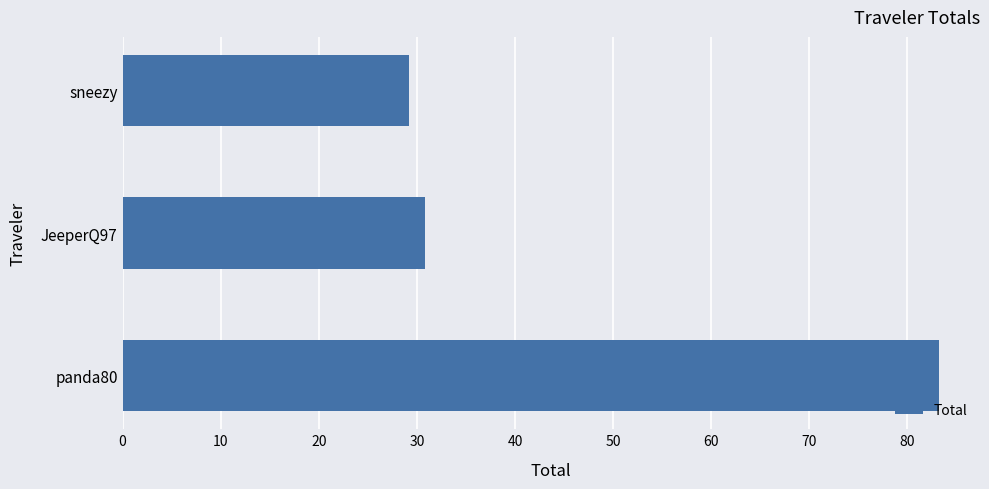

Rank the categories by value from highest to lowest.

panda80, JeeperQ97, sneezy